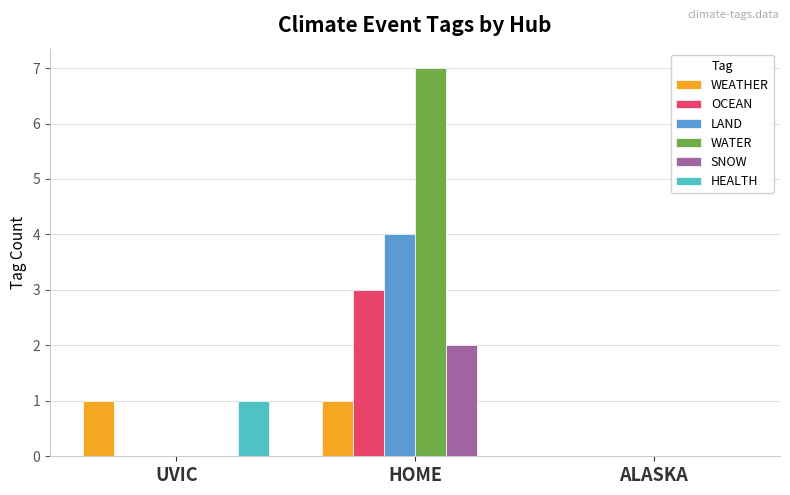

Reading right to left, what are all the values shown in this chart?

WEATHER: 0	1	1
OCEAN: 0	3	0
LAND: 0	4	0
WATER: 0	7	0
SNOW: 0	2	0
HEALTH: 0	0	1